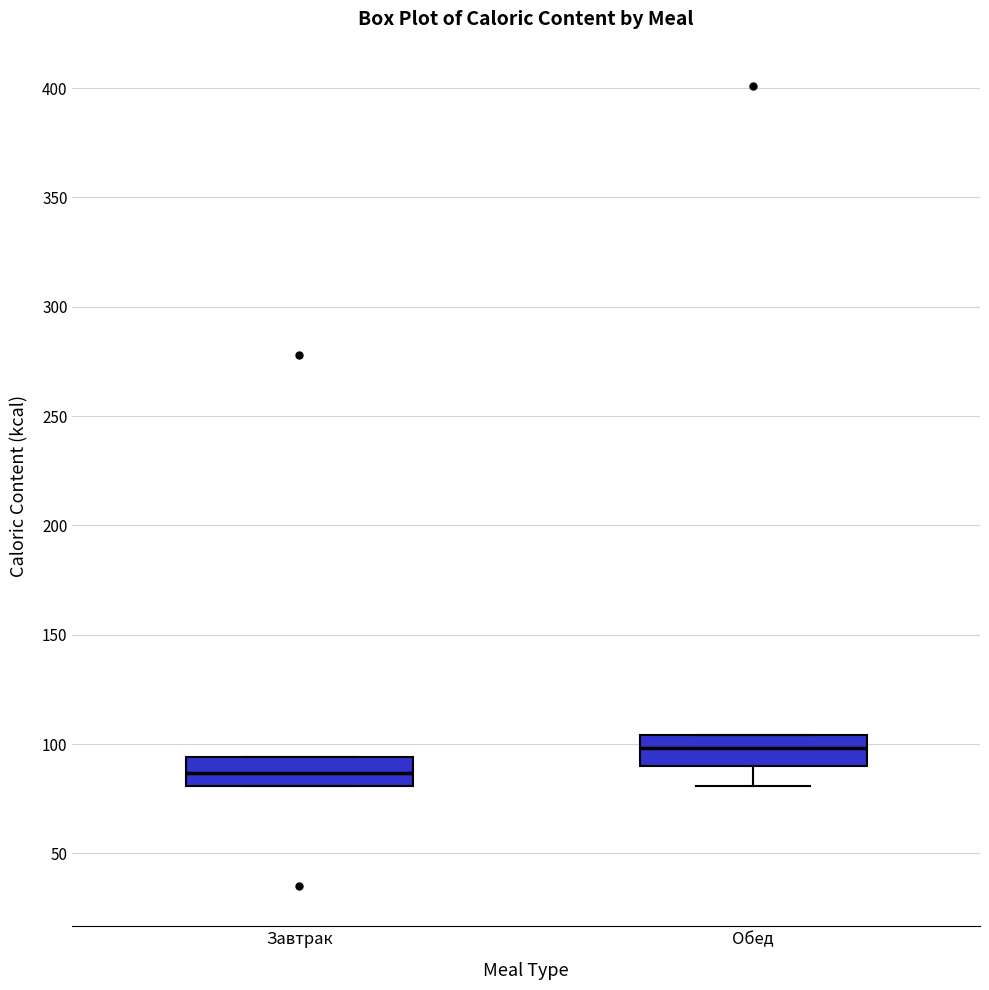

Which box has the lowest median line?

Завтрак